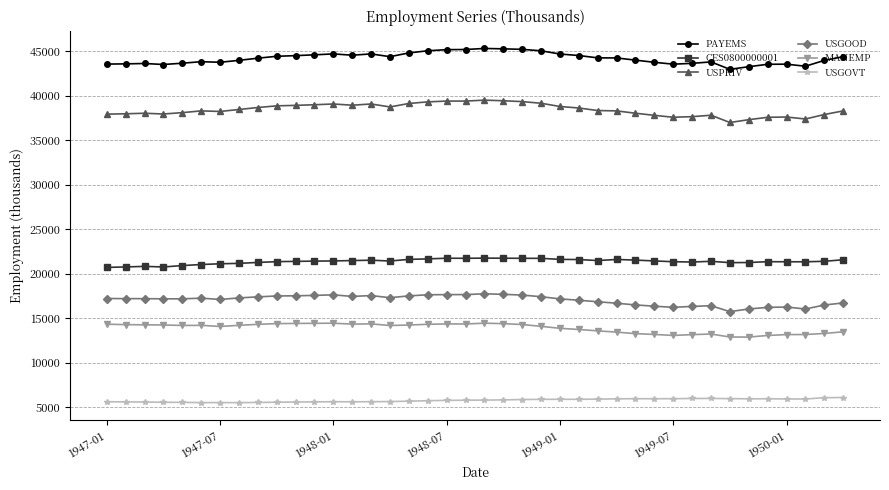

List the series in order of their peak value, highest first.

PAYEMS, USPRIV, CES0800000001, USGOOD, MANEMP, USGOVT